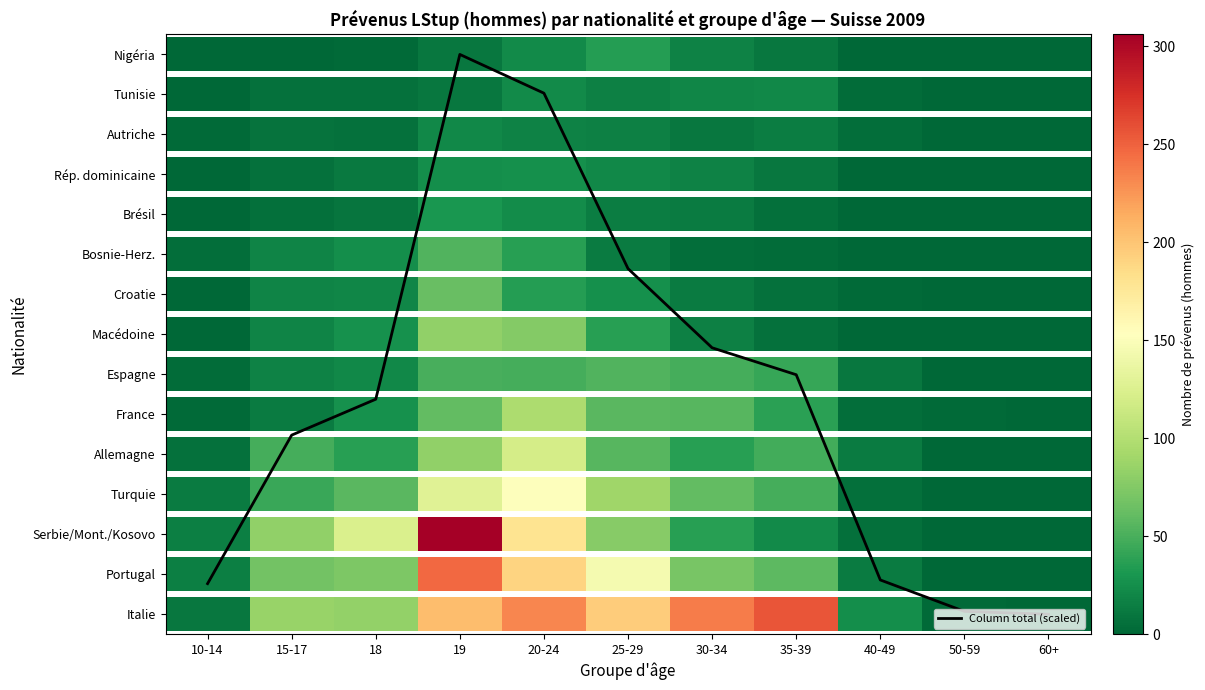

Which has a higher value, 19 or 18?

19